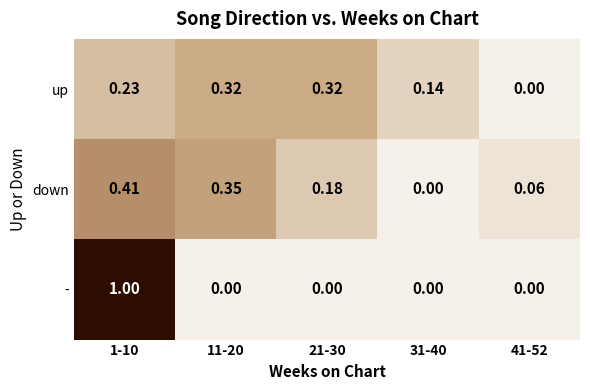

List the series in order of their peak value, lowest first.

up, down, -